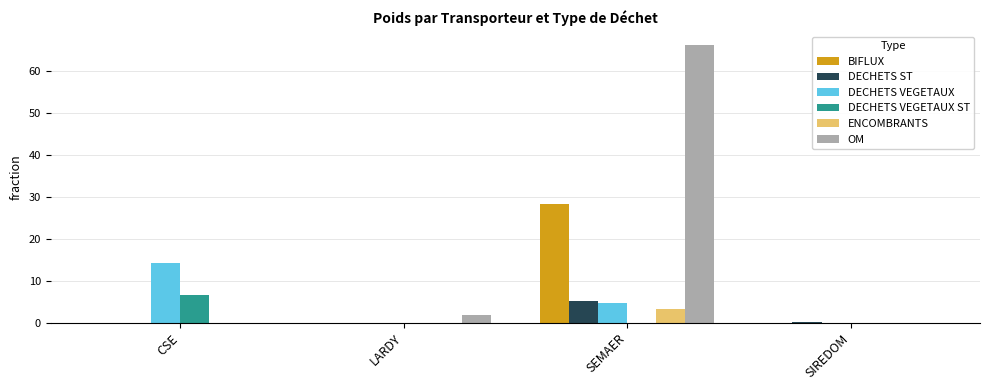

What is the maximum value for OM?

66.1